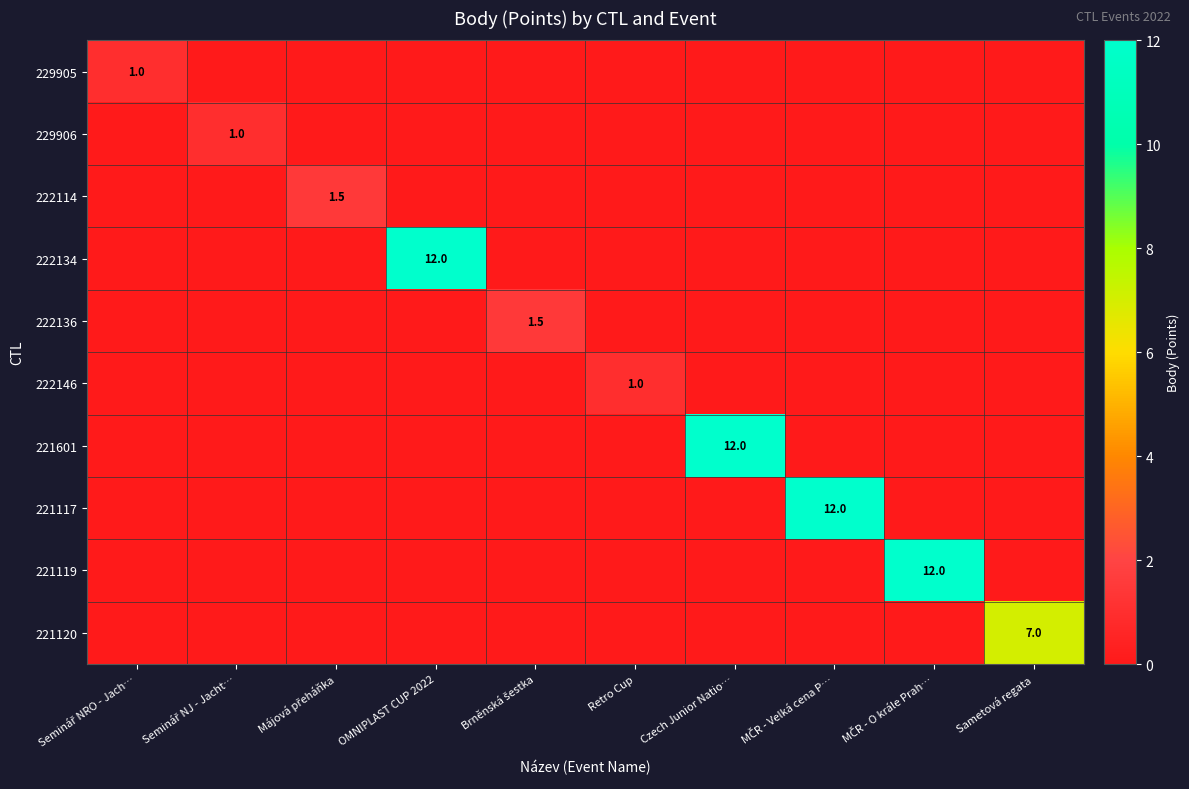

Which has a higher value, OMNIPLAST CUP 2022 or MČR - Velká cena P…?

OMNIPLAST CUP 2022